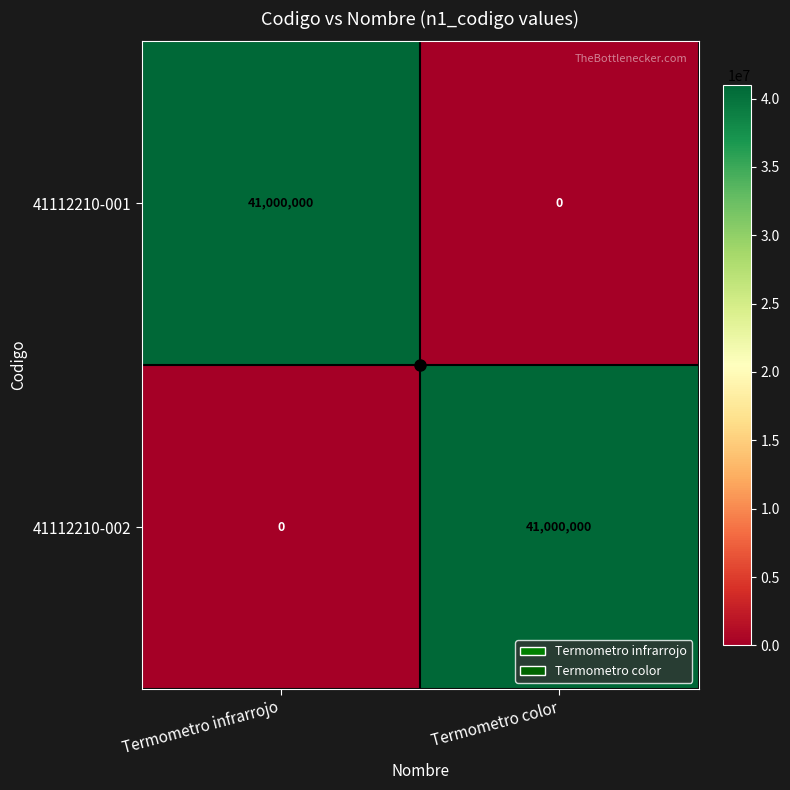

What is the approximate value of 41112210-002 at Termometro color, to the nearest 100?

41000000